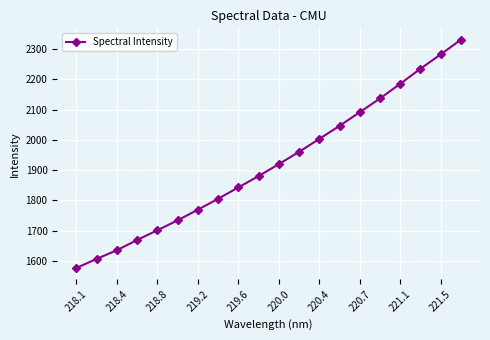

What is the difference between the second highest and minimum values?

705.5